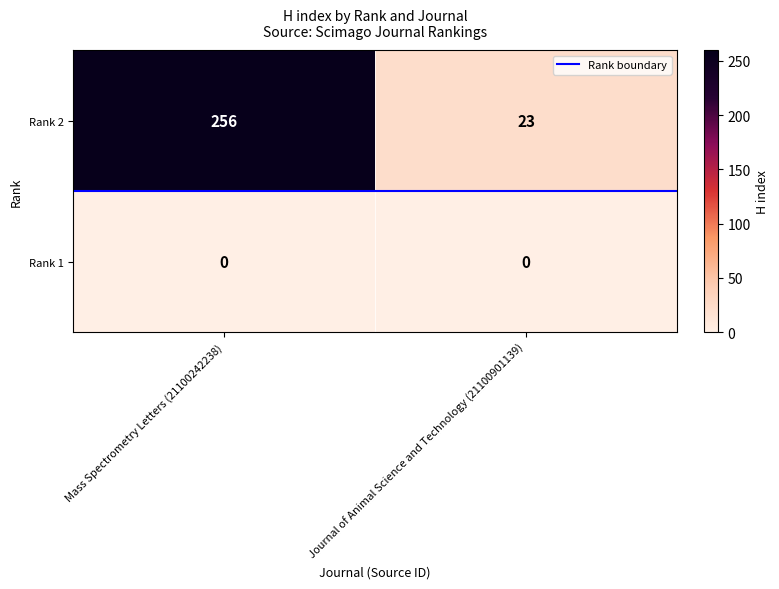

Which label corresponds to the largest value in the chart?

Mass Spectrometry Letters (21100242238)